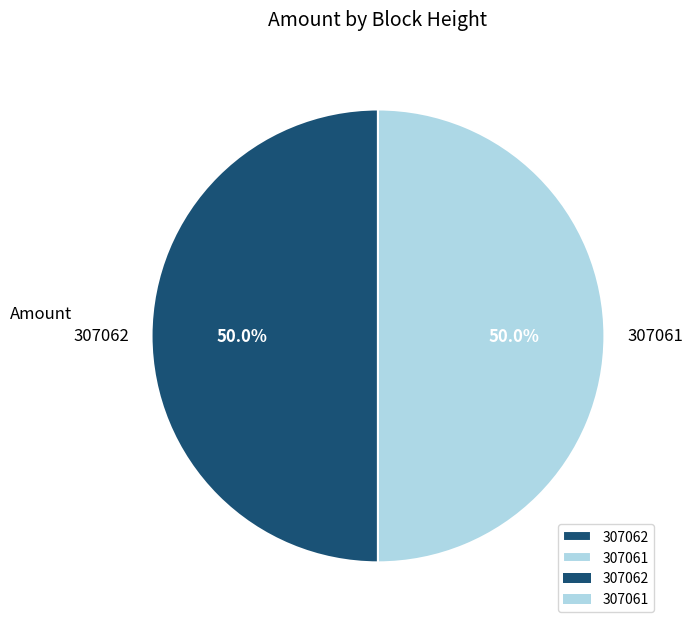

How much of the chart is everything except 307061?

50.0%